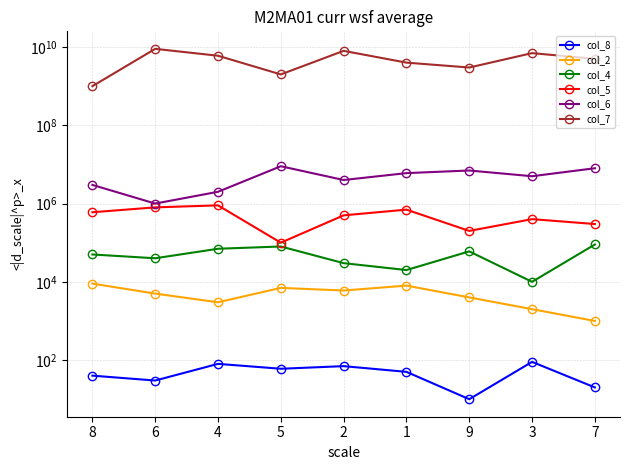

List the labels in order of col_4 value, largest first.

7, 5, 4, 9, 8, 6, 2, 1, 3